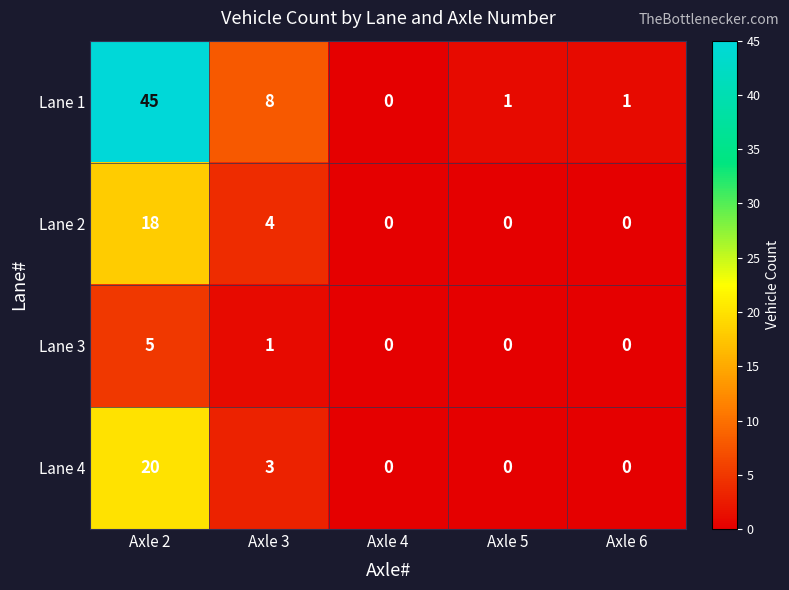

What is the greatest value displayed?

45